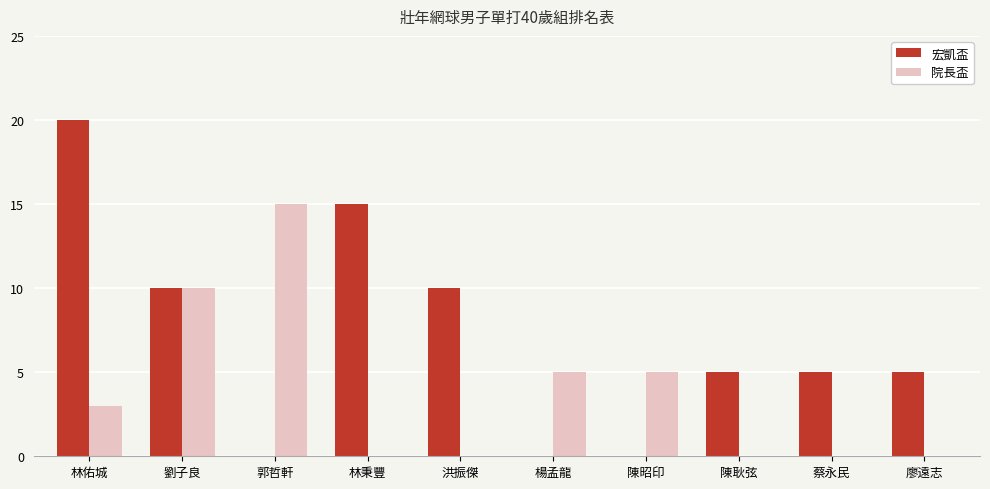

Are the bars horizontal?

No